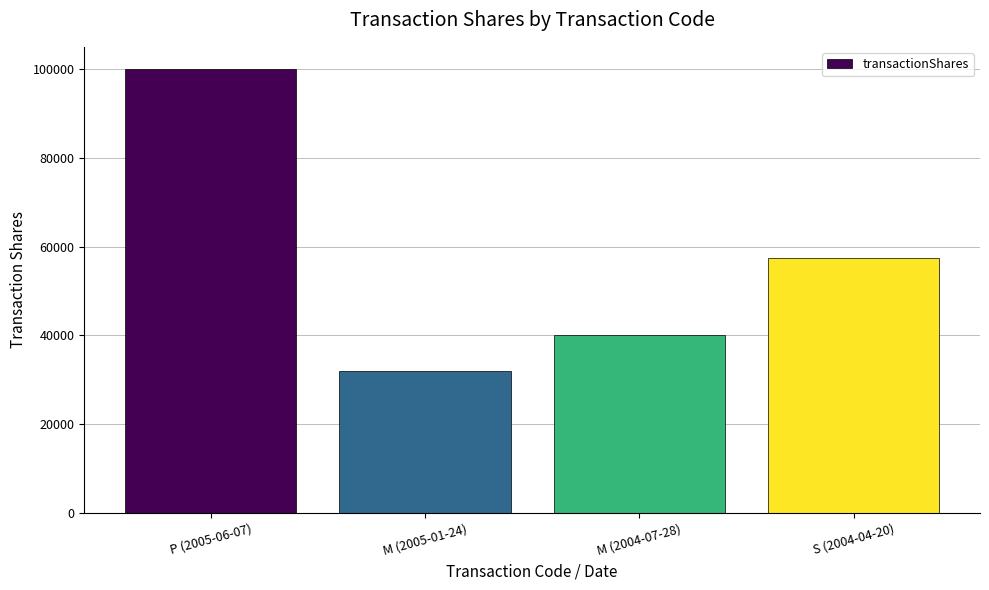

List the labels in order of value, largest first.

P (2005-06-07), S (2004-04-20), M (2004-07-28), M (2005-01-24)